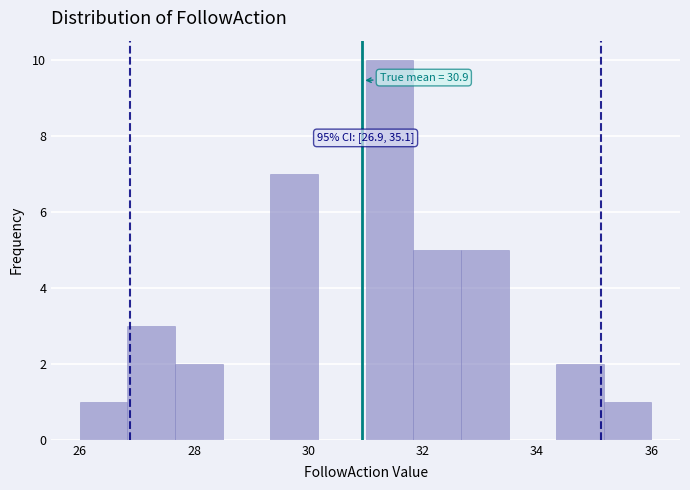

Which range on the x-axis has the tallest bar?

31.0 to 31.8